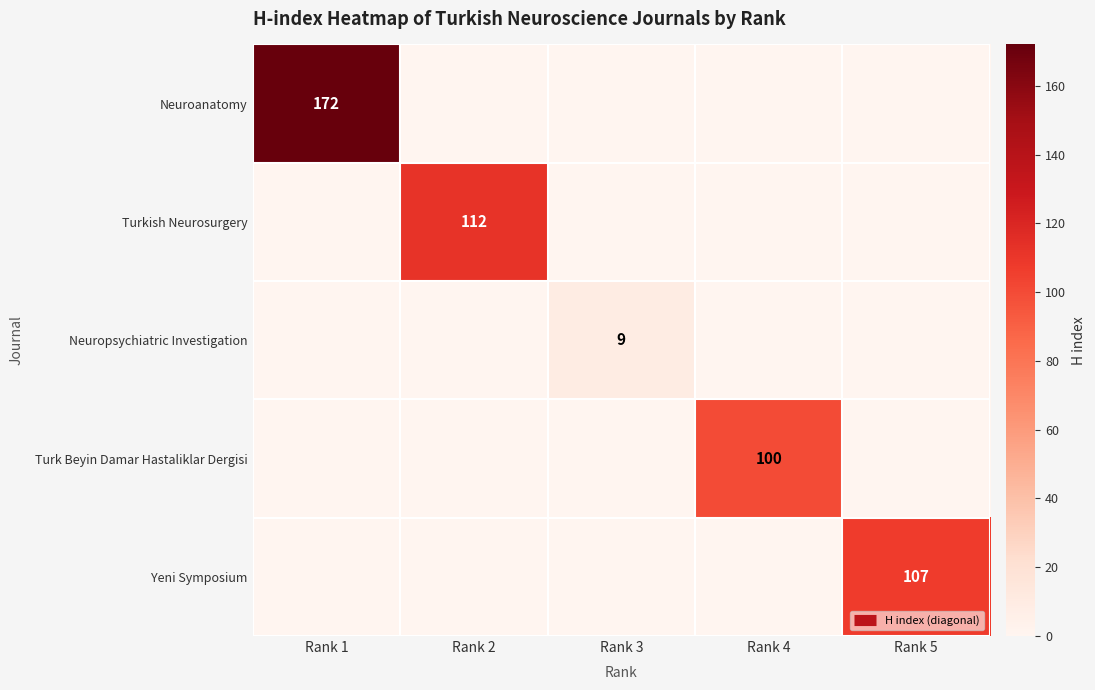

What is the total value across all series at Rank 3?

9